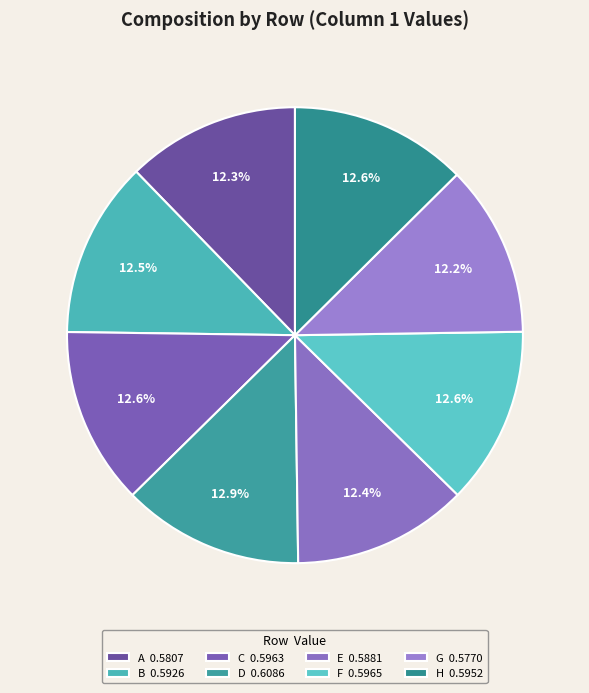

Count the number of slices in the pie.

8